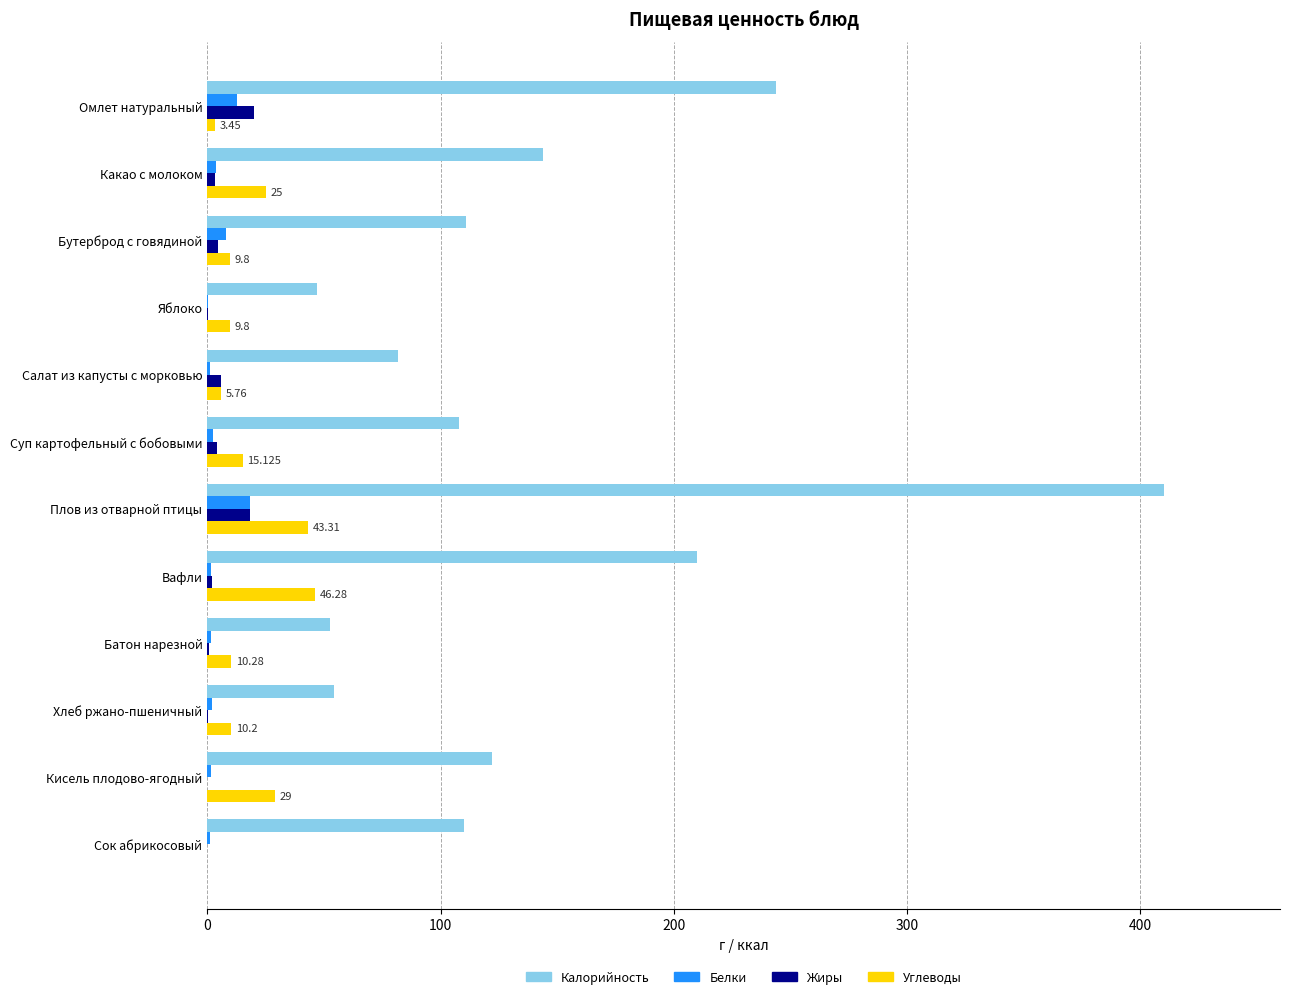

How many categories are shown in the chart?

12